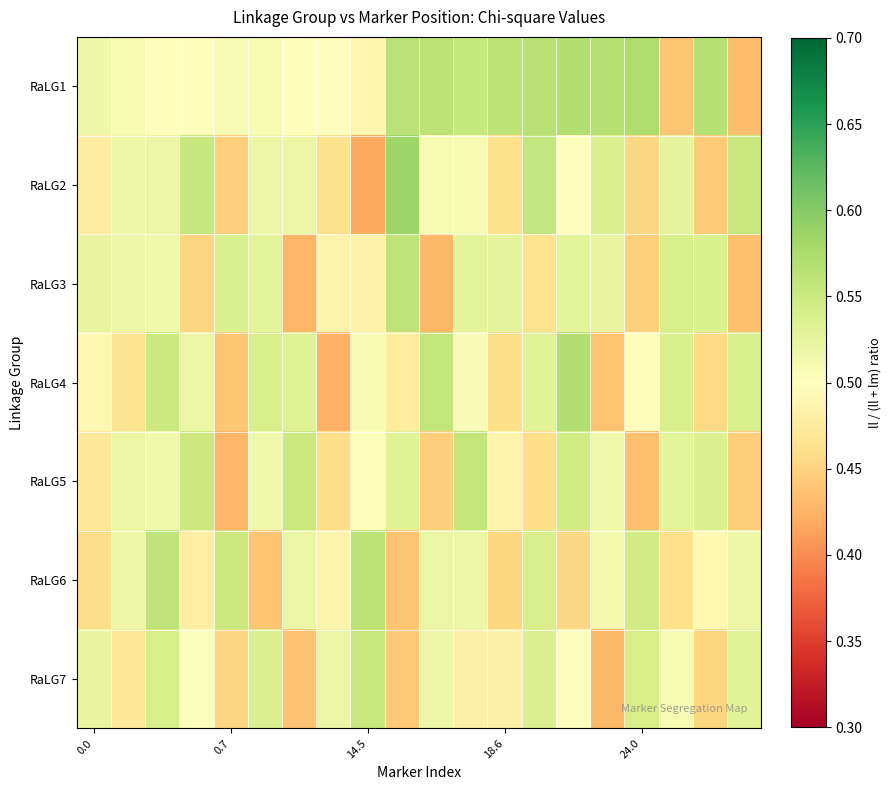

What is the maximum value shown in the chart?

0.6